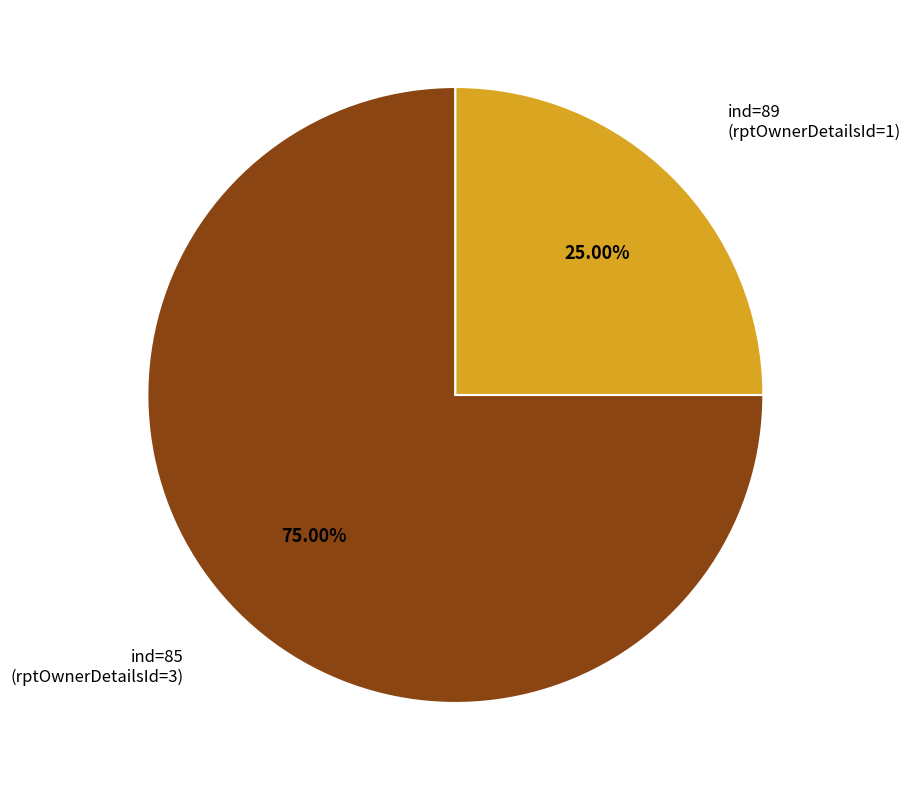

Is there any slice that represents more than half of the pie?

Yes